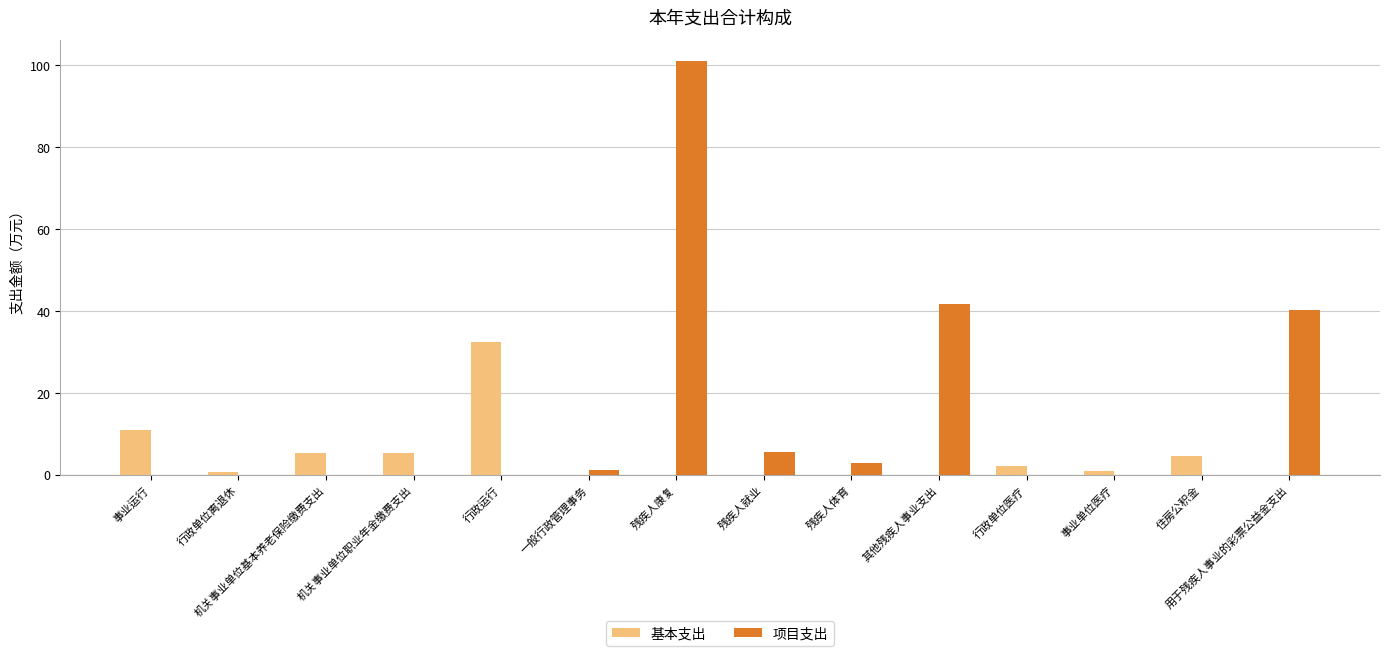

What is the sum of the 项目支出 values at 用于残疾人事业的彩票公益金支出 and 住房公积金?

40.3